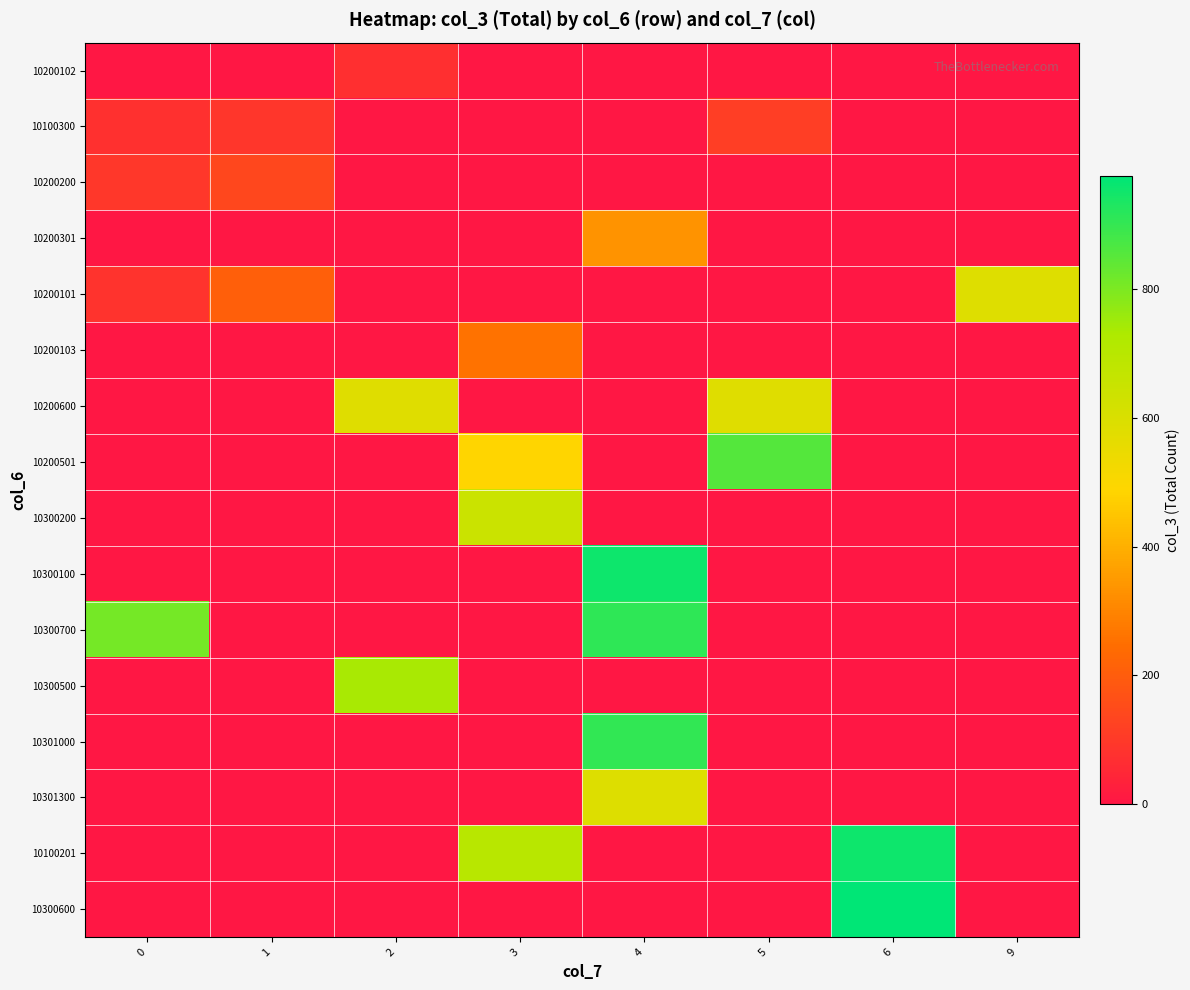

Reading left to right, transcribe all the data shown in this chart.

10200102: 0=3	1=0	2=70	3=0	4=0	5=0	6=0	9=0
10100300: 0=76	1=89	2=0	3=0	4=0	5=114	6=0	9=0
10200200: 0=93	1=138	2=0	3=0	4=0	5=0	6=0	9=0
10200301: 0=0	1=0	2=0	3=0	4=334	5=0	6=0	9=0
10200101: 0=81	1=208	2=0	3=0	4=0	5=0	6=0	9=587
10200103: 0=0	1=0	2=0	3=256	4=0	5=0	6=0	9=0
10200600: 0=0	1=0	2=582	3=0	4=0	5=581	6=0	9=0
10200501: 0=0	1=0	2=0	3=485	4=0	5=855	6=0	9=0
10300200: 0=0	1=0	2=0	3=648	4=0	5=0	6=0	9=0
10300100: 0=0	1=0	2=0	3=0	4=956	5=0	6=0	9=0
10300700: 0=811	1=0	2=0	3=0	4=910	5=0	6=0	9=0
10300500: 0=0	1=0	2=738	3=0	4=0	5=0	6=0	9=0
10301000: 0=0	1=0	2=0	3=0	4=904	5=0	6=0	9=0
10301300: 0=0	1=0	2=0	3=0	4=589	5=0	6=0	9=0
10100201: 0=0	1=0	2=0	3=700	4=0	5=0	6=955	9=0
10300600: 0=0	1=0	2=0	3=0	4=0	5=0	6=976	9=0